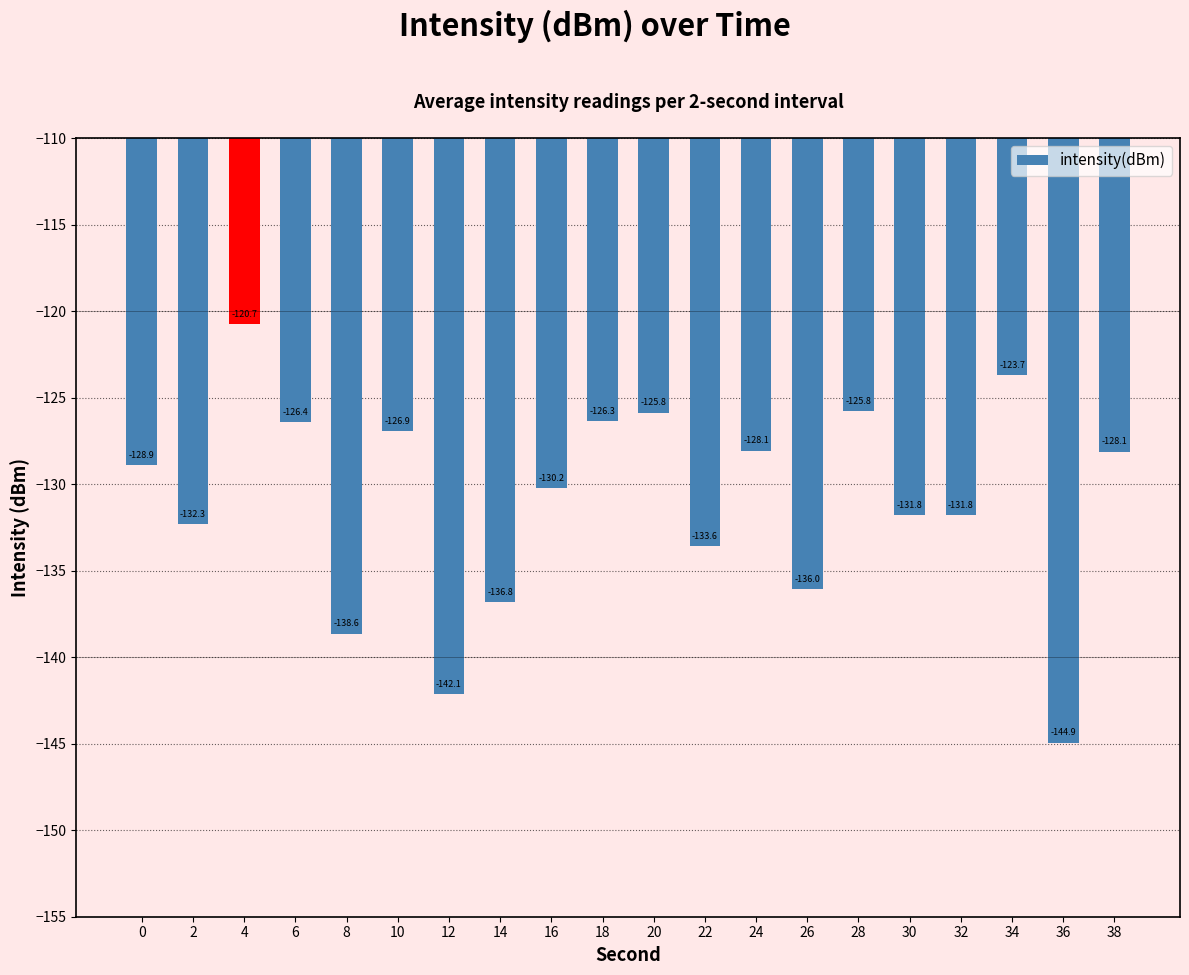

The chart shows a value of -138.6 at 8. True or false?

True